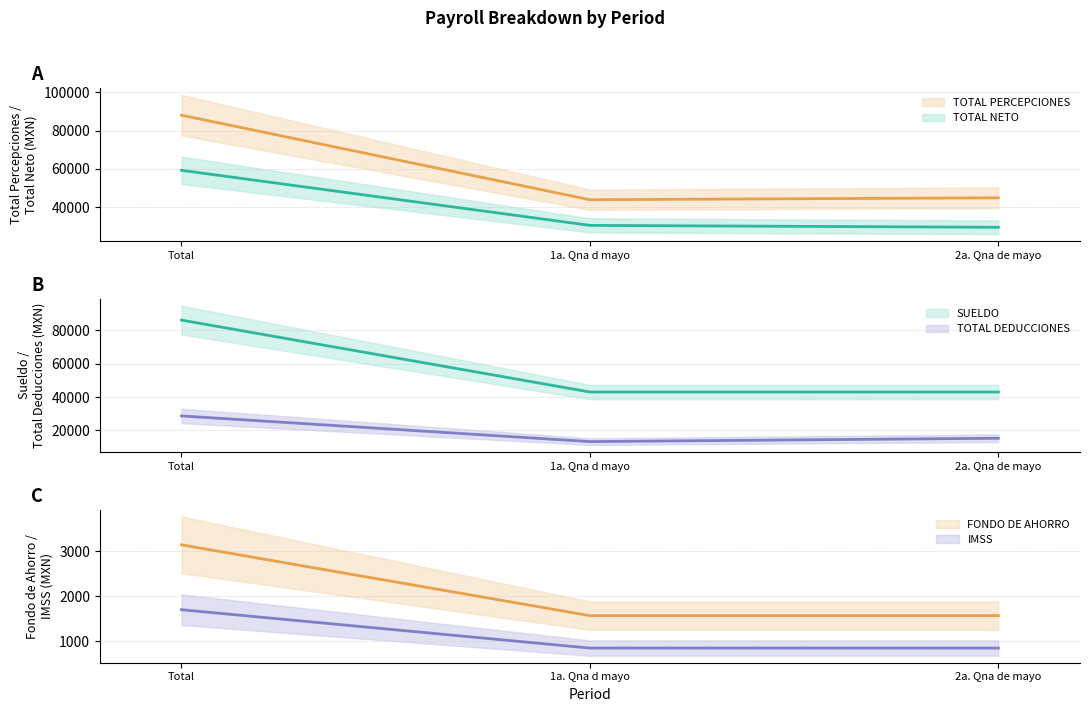

At which label is TOTAL DEDUCCIONES closest to 21021?

2a. Qna de mayo